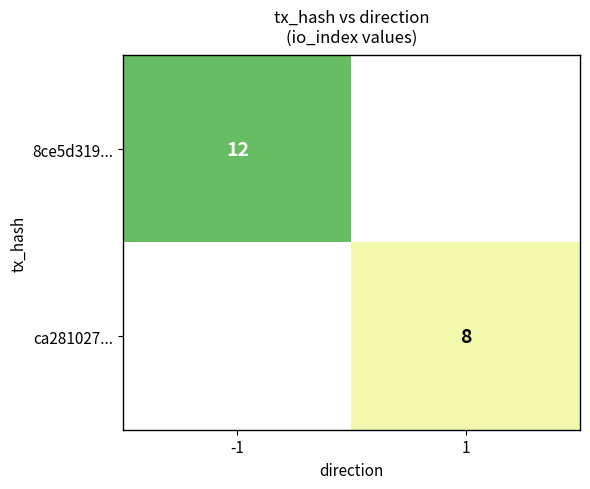

Which has a higher value, 1 or -1?

-1